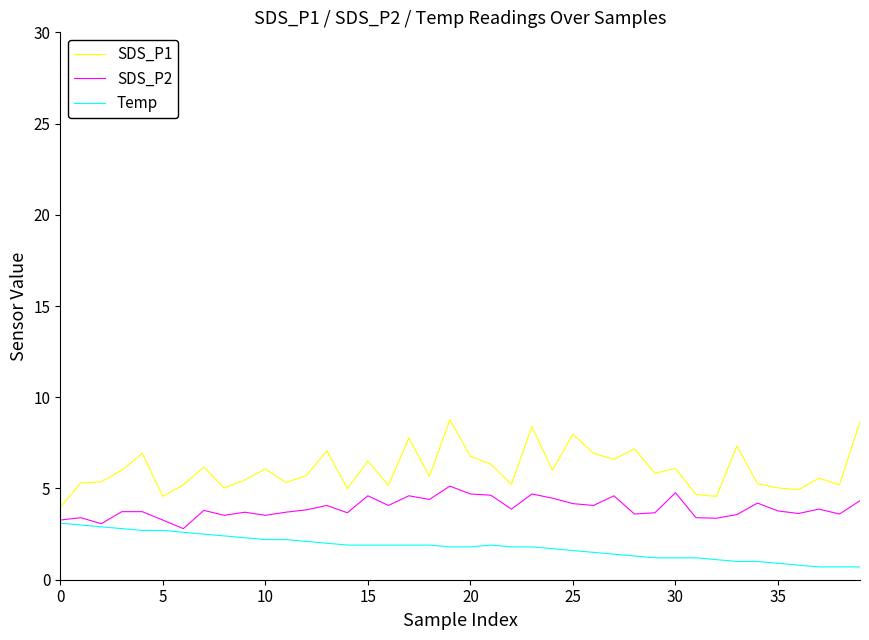

Which series has the largest range (max minus min)?

SDS_P1